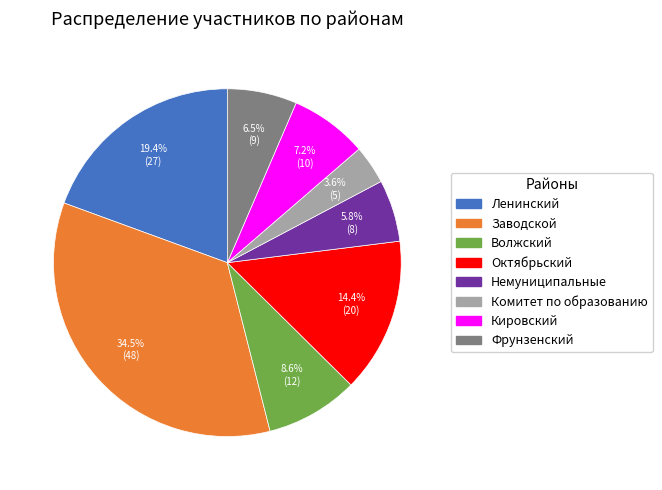

Is there a majority slice in this chart?

No